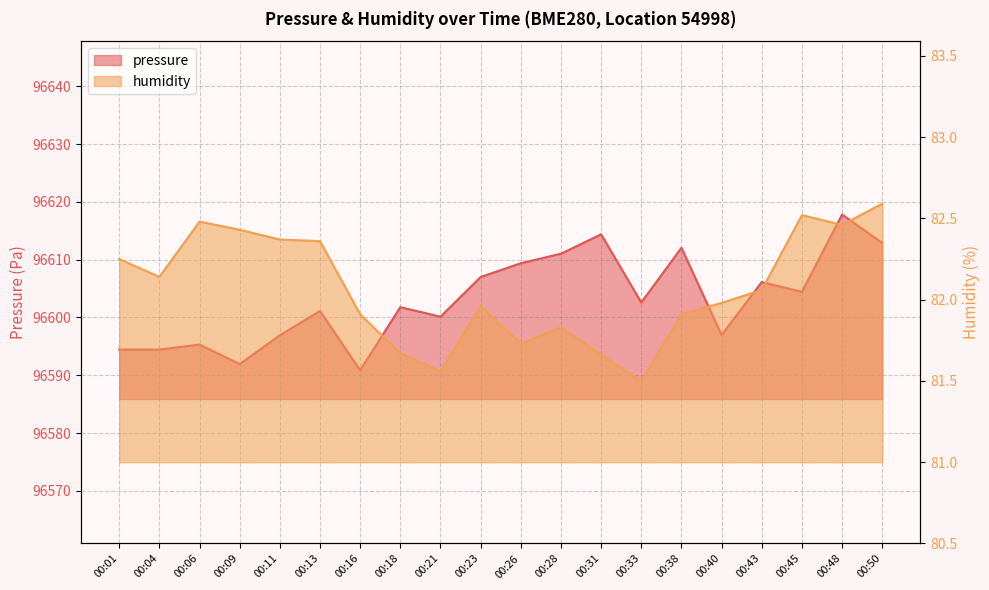

At which category is the sum across all series the highest?

00:48